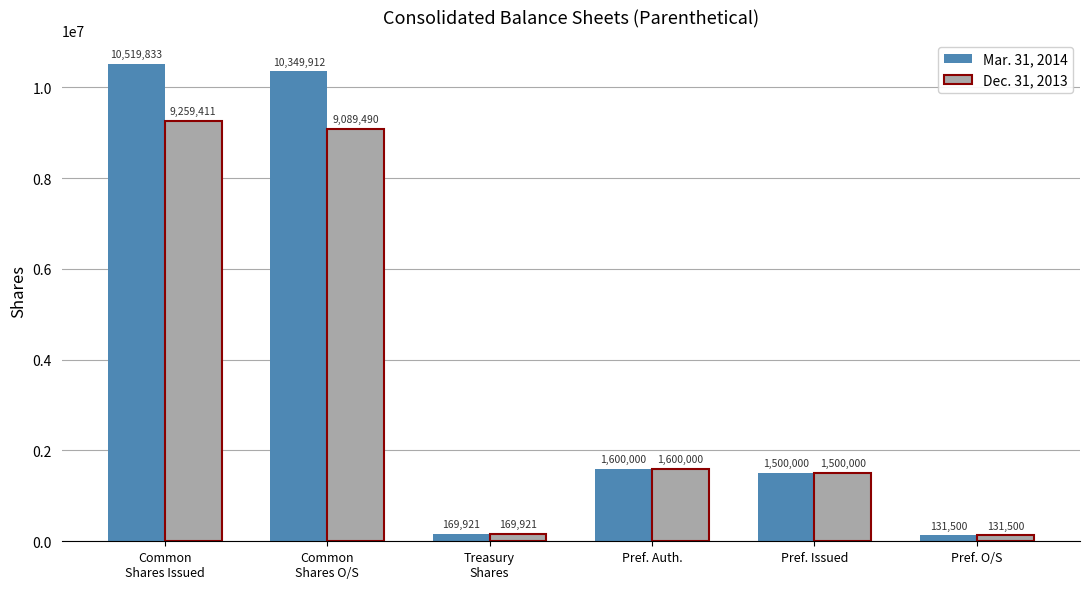

How many bars are there in total?

12